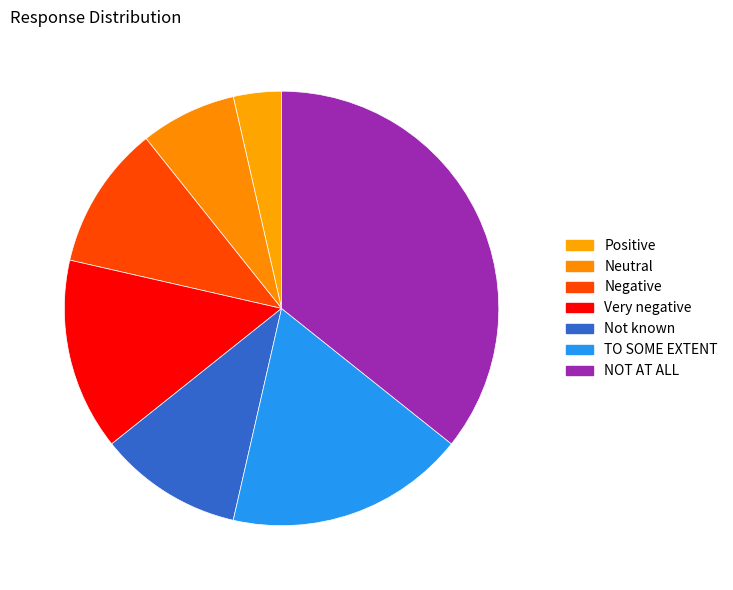

What is the ratio of the value at NOT AT ALL to the value at Neutral?

5.0